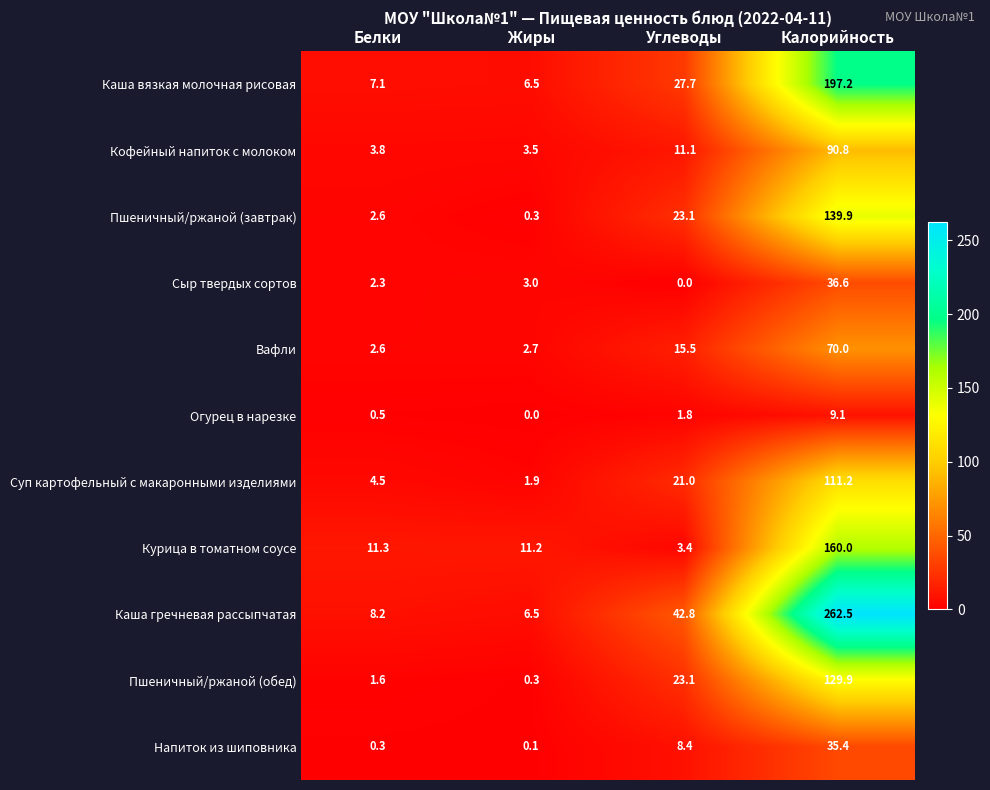

The Пшеничный/ржаной (обед) series shows 12.4 at Углеводы. True or false?

False